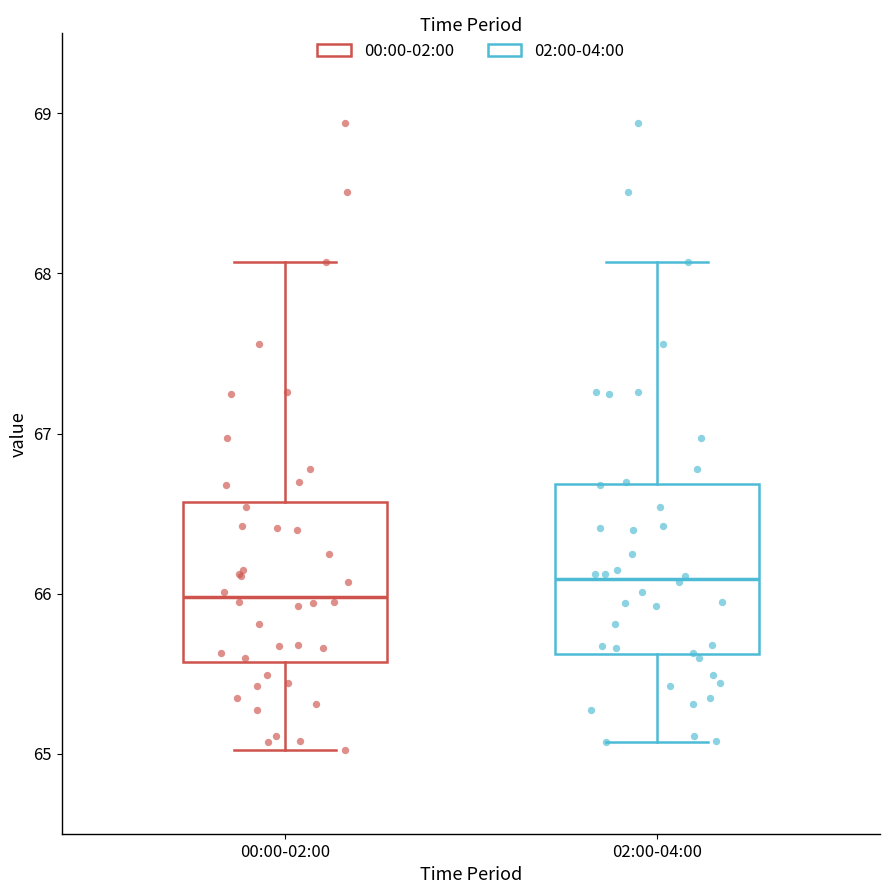

Reading left to right, transcribe this box plot: for each box, give where its median line is, the range the box spans, and where its two whiskers end, as read against the y-axis. The values are not printed on the chart, so give them approximately, as read against the axis.

00:00-02:00: median 66.0, box 65.6 to 66.6, whiskers 65.0 to 68.1
02:00-04:00: median 66.1, box 65.6 to 66.7, whiskers 65.1 to 68.1